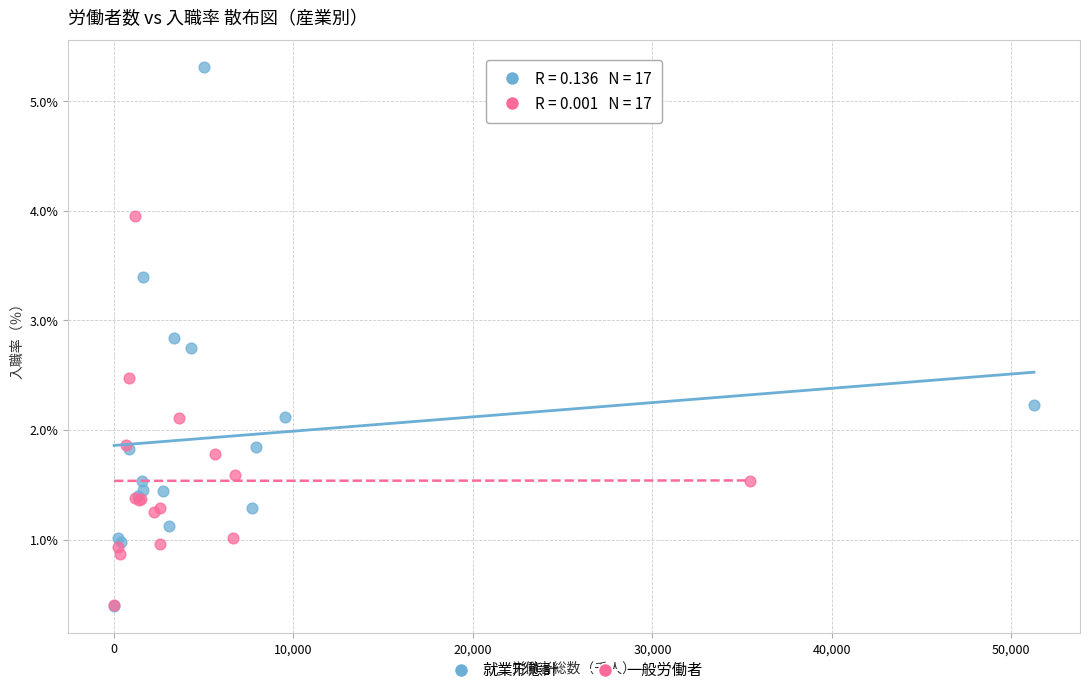

Which series contains the highest Y value?

就業形態計